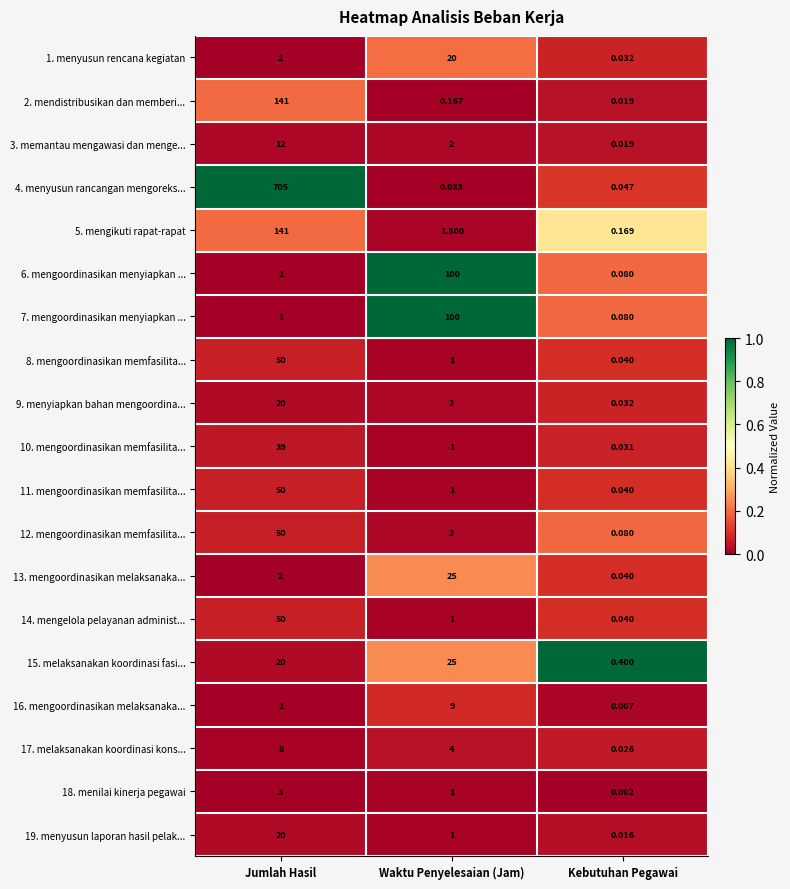

How many data points does each series have?

3